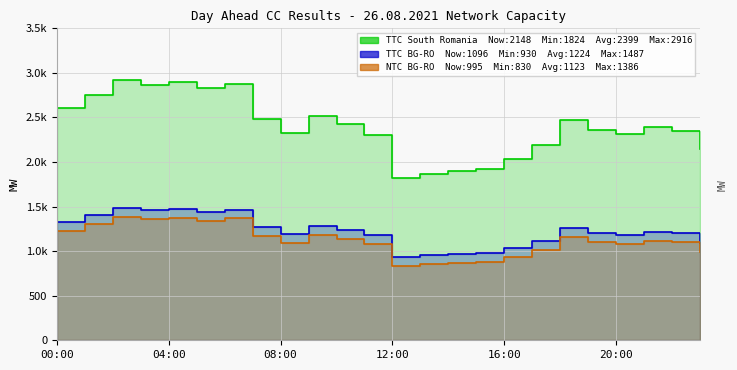

What is the approximate value of TTC South Romania at 22:00, to the nearest 100?

2400